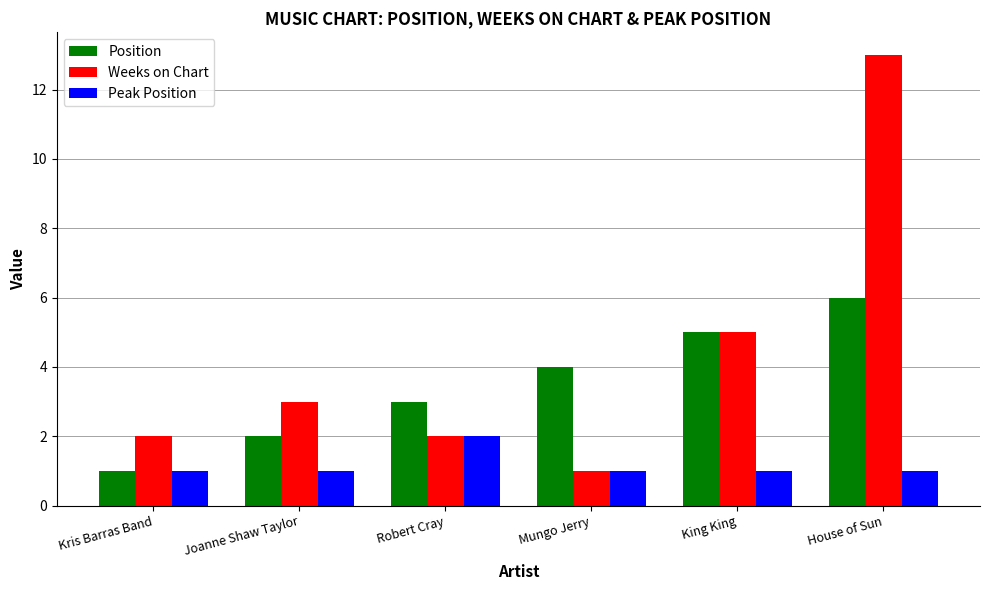

Is it true that Position equals 3 at Robert Cray?

True